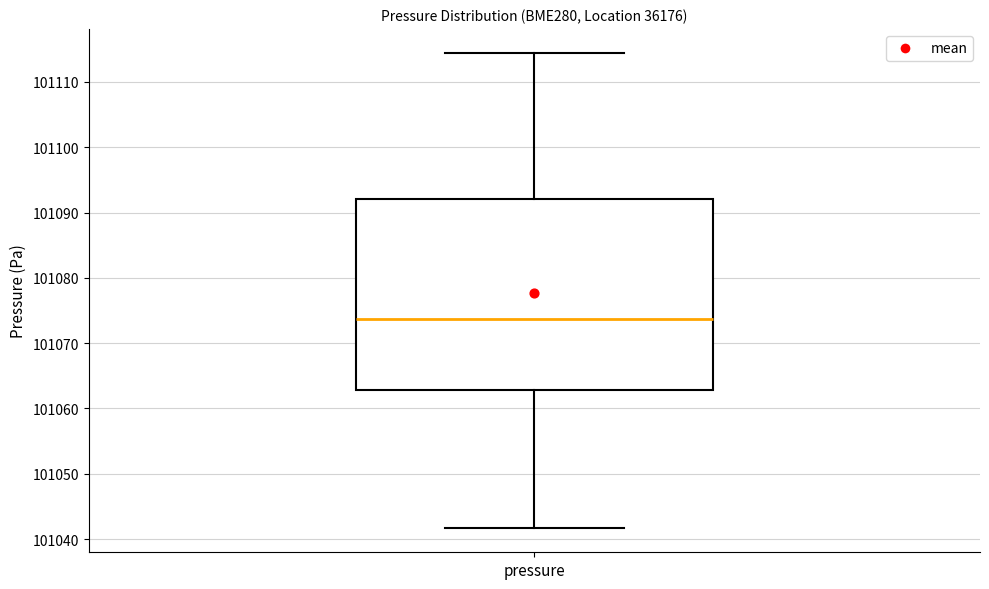

Where does the lower whisker of the box for pressure end on the y-axis? The values are not printed on the chart, so give them approximately, as read against the axis.

101042